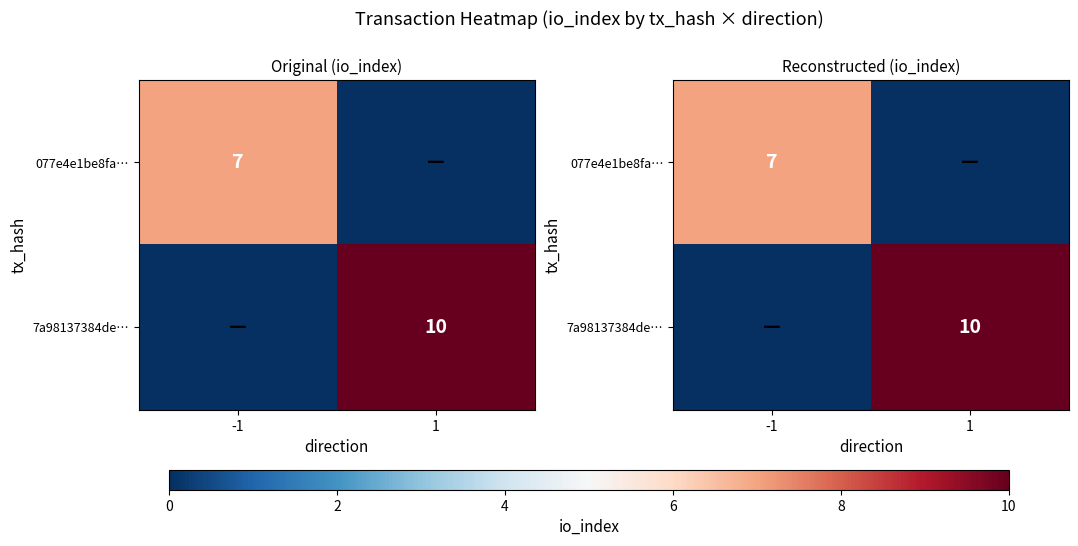

What is the total value across all series at -1?

7